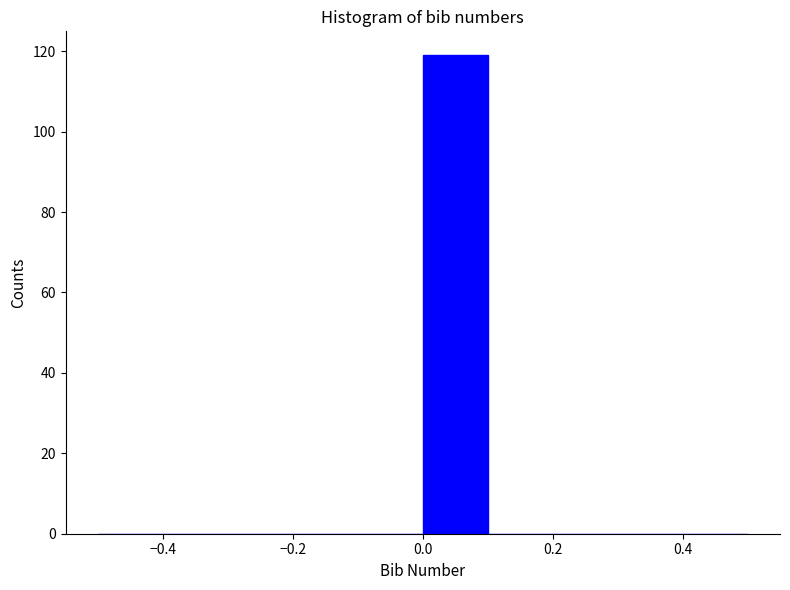

How tall is the bar that spans 0.0 to 0.1 on the x-axis? The values are not printed on the chart, so give them approximately, as read against the axis.

120